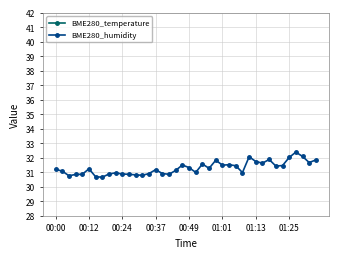

How many interior local valleys does the BME280_temperature series have?

9